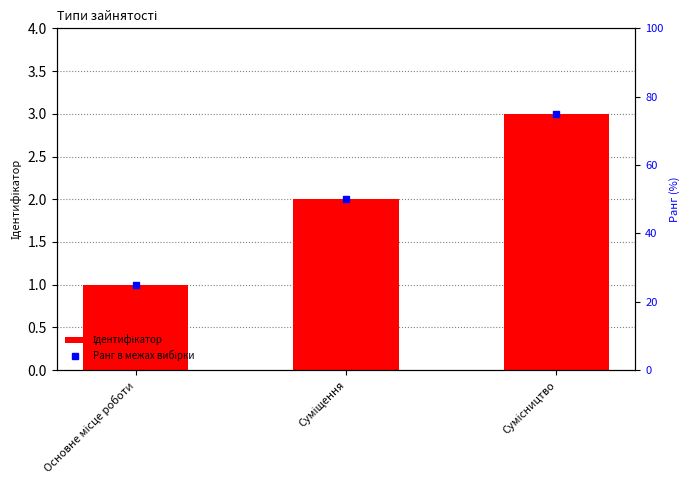

Is it true that Ранг в межах вибірки equals 23 at Суміщення?

False